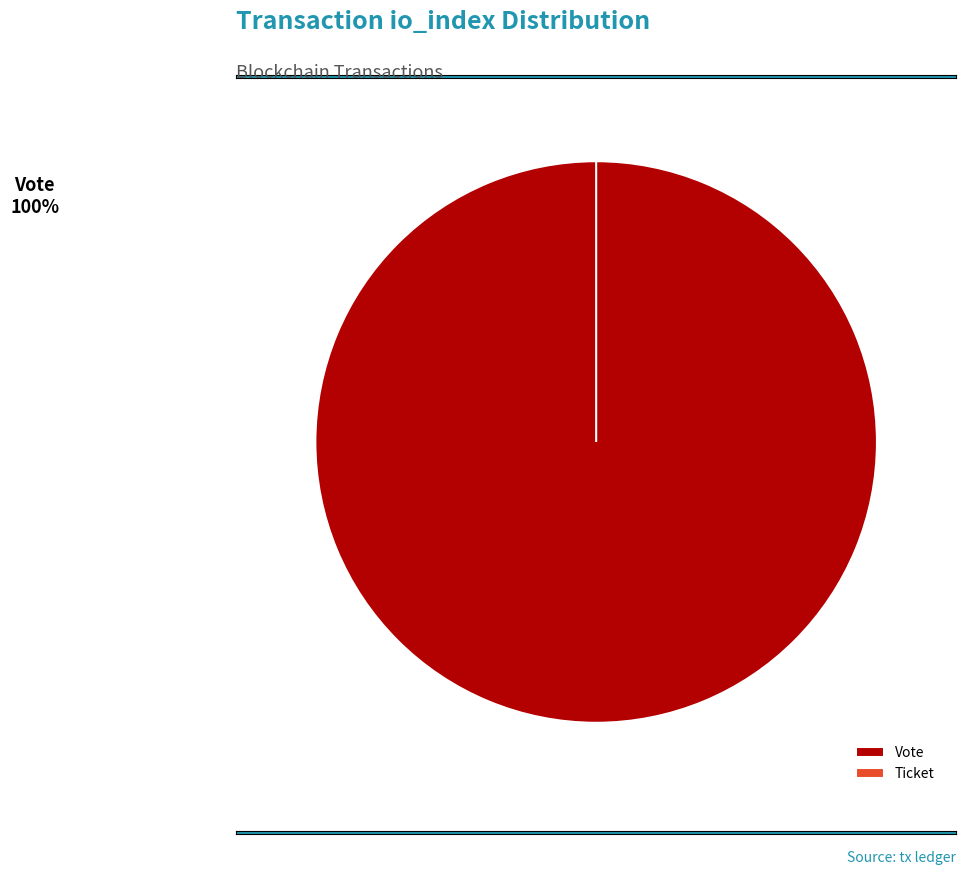

Which has a higher value, Vote or Ticket?

Vote